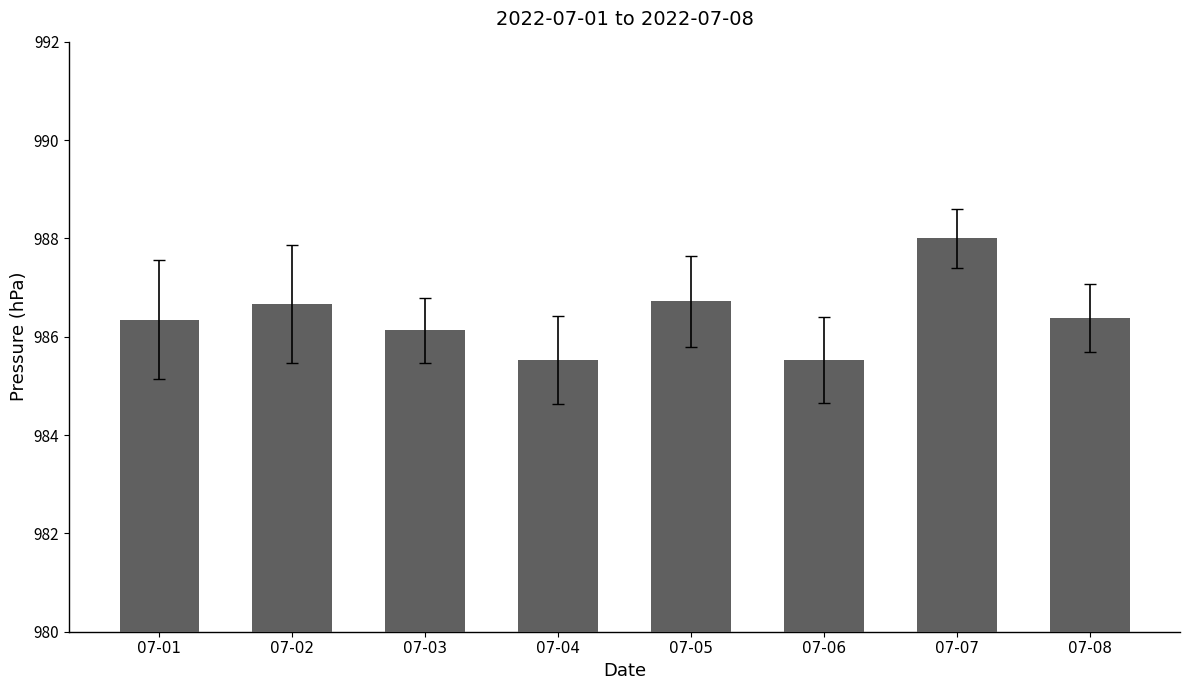

The chart shows a value of 986.4 at 07-08. True or false?

True